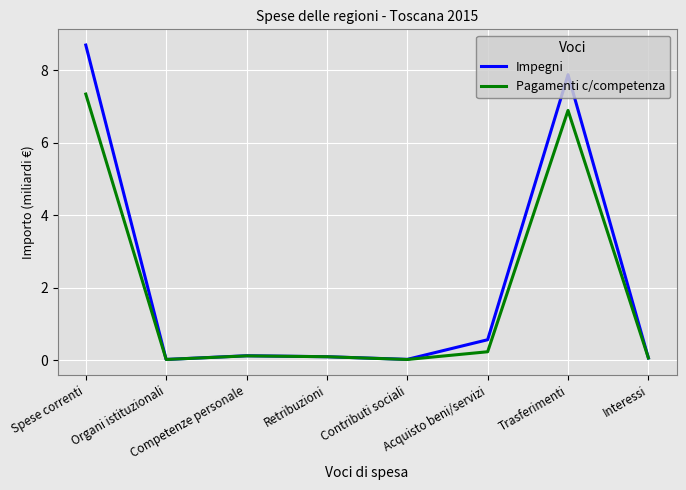

What is the total value across all series at Retribuzioni?

0.2